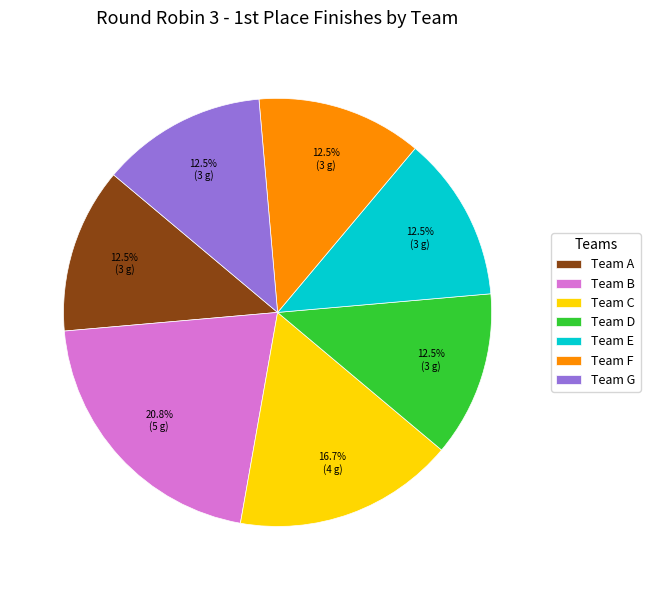

Does Team A account for over 50% of the chart?

No